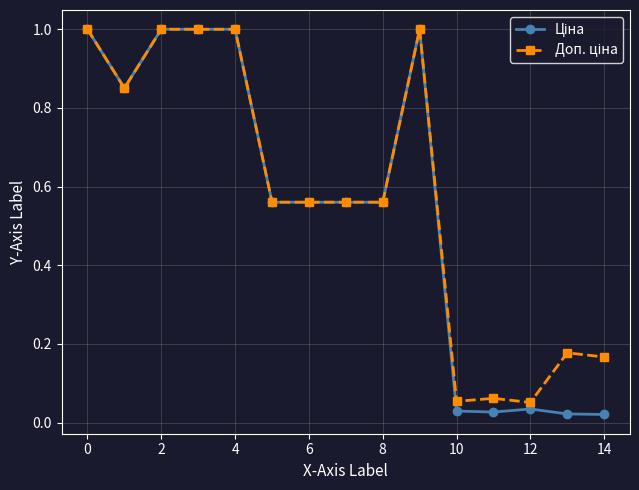

At how many categories does at least one series exceed 0?

15